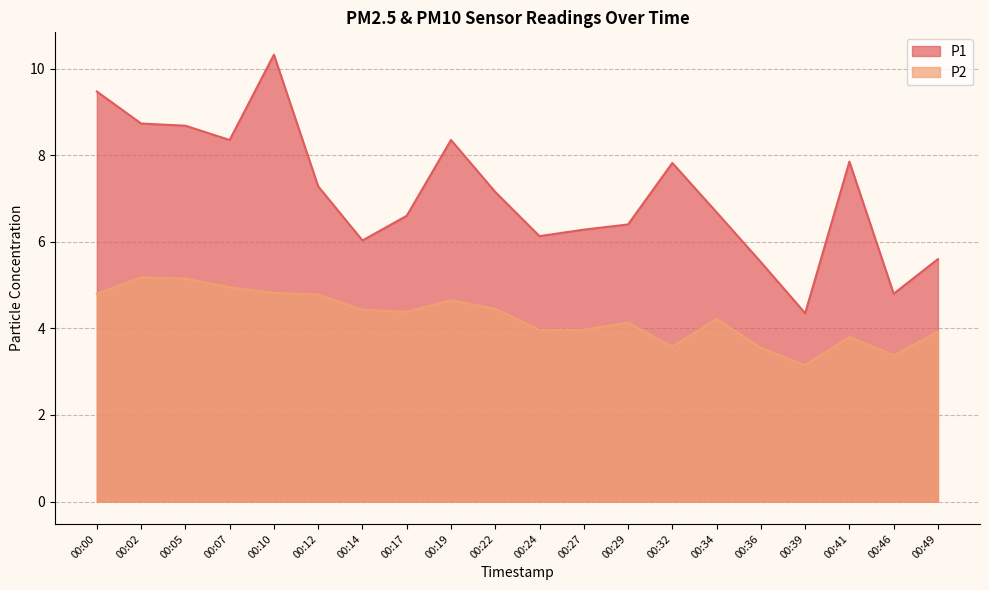

List the labels in order of P1 value, smallest first.

00:39, 00:46, 00:36, 00:49, 00:14, 00:24, 00:27, 00:29, 00:17, 00:34, 00:22, 00:12, 00:32, 00:41, 00:07, 00:19, 00:05, 00:02, 00:00, 00:10